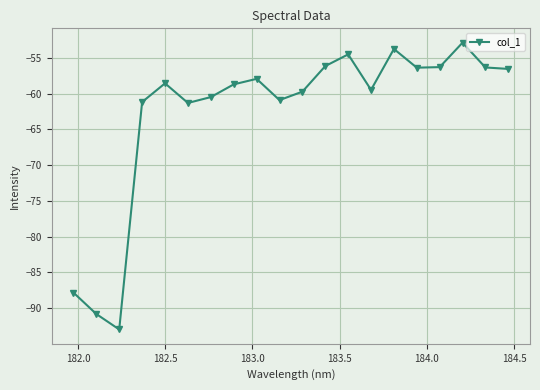

How many points are higher than both their immediate neighbors (excluding endpoints)?

5